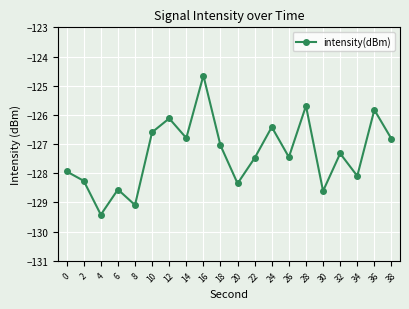

What is the value of the 13th point from the left?

-126.4